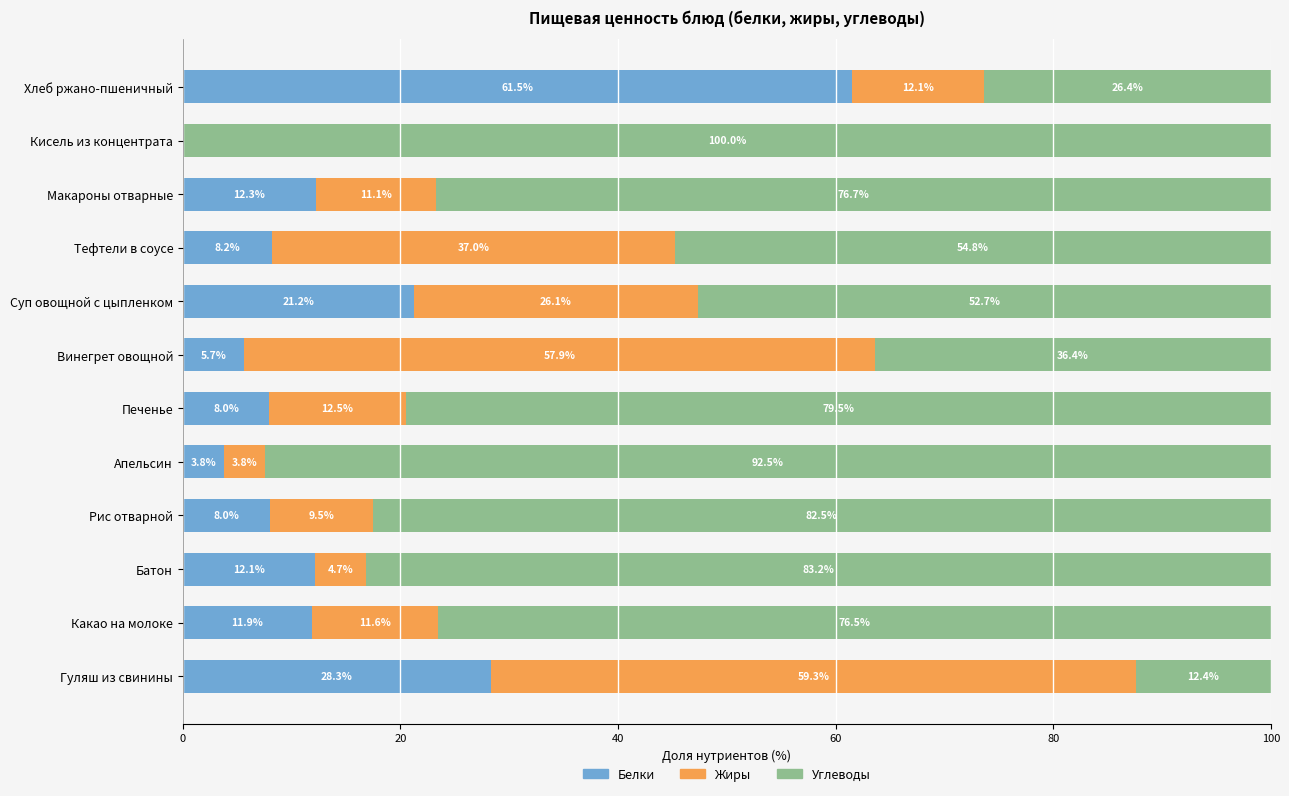

What is the total value across all series at Хлеб ржано-пшеничный?

100.0